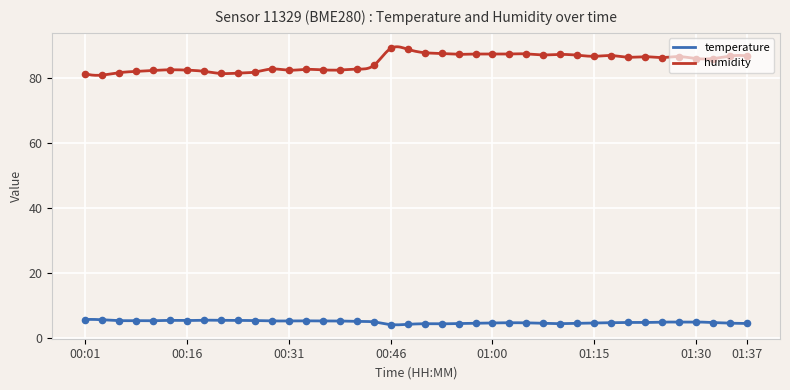

What are all the series names shown in the legend?

temperature, humidity